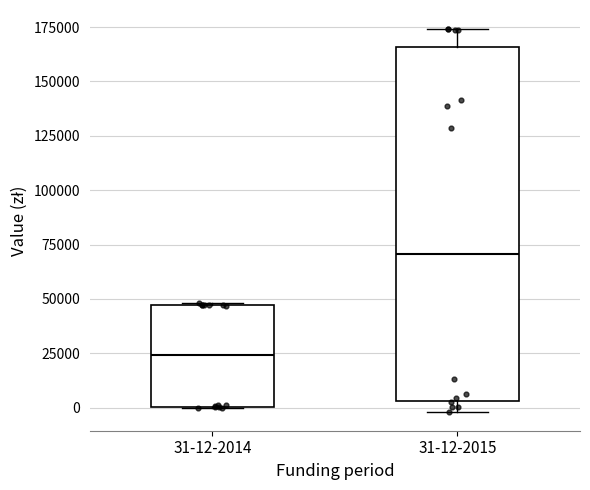

Reading left to right, transcribe this box plot: for each box, give where its median line is, the range the box spans, and where its two whiskers end, as read against the y-axis. The values are not printed on the chart, so give them approximately, as read against the axis.

31-12-2014: median 25000, box 0 to 45000, whiskers 0 to 50000
31-12-2015: median 70000, box 5000 to 165000, whiskers 0 to 175000